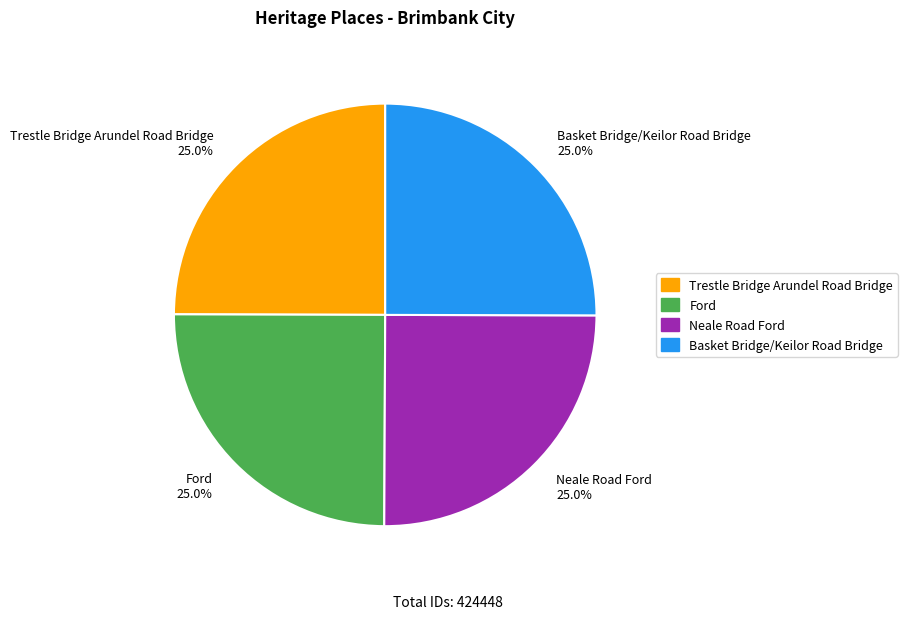

Is there a majority slice in this chart?

No